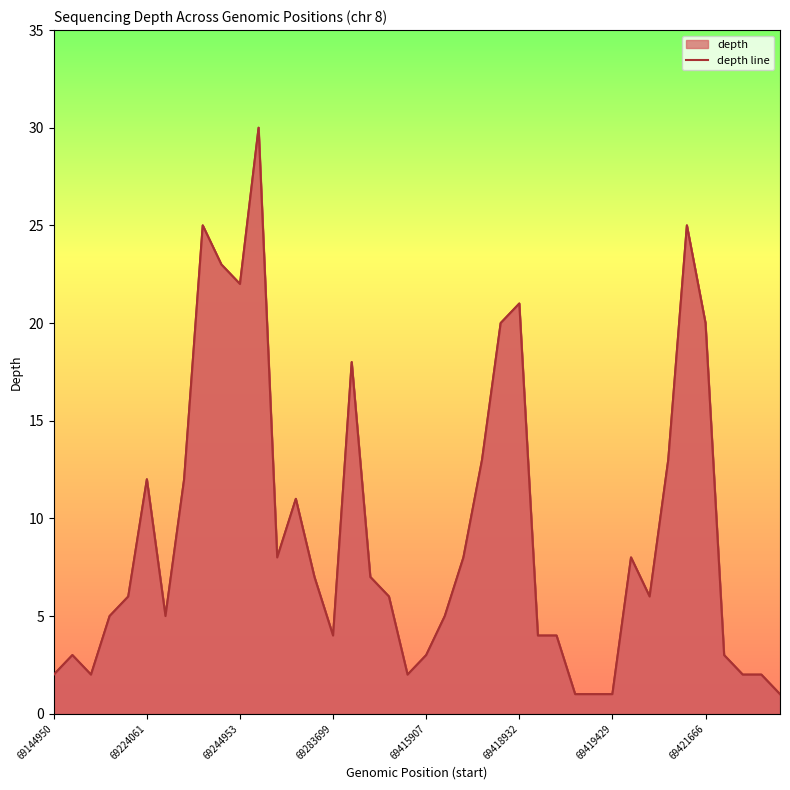

What is the greatest value displayed?

30